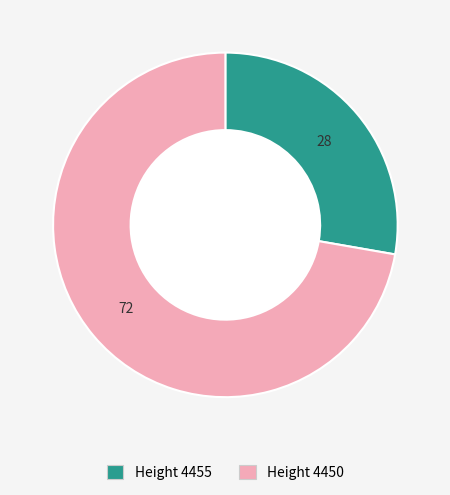

Count the number of slices in the pie.

2